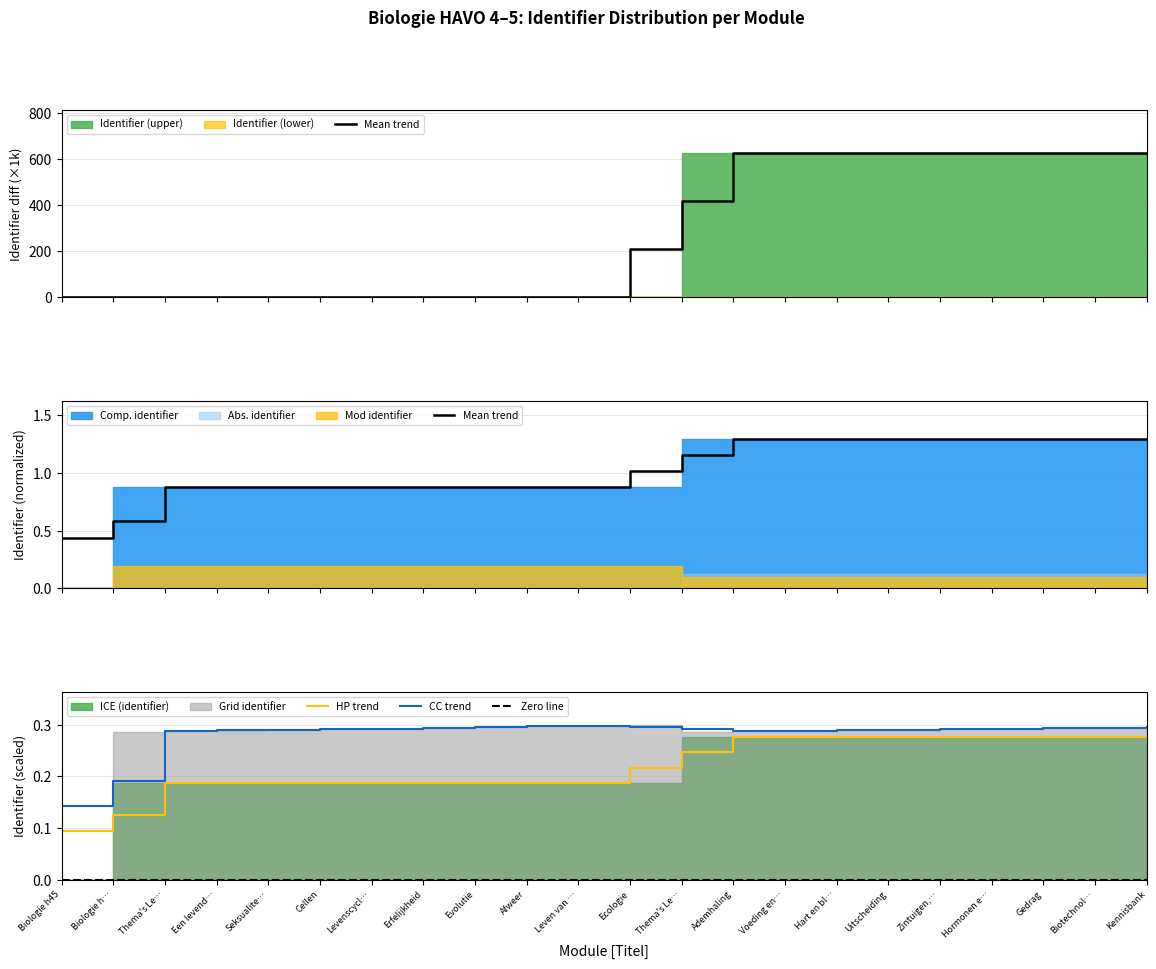

What is the total value across all series at Cellen?

1.4